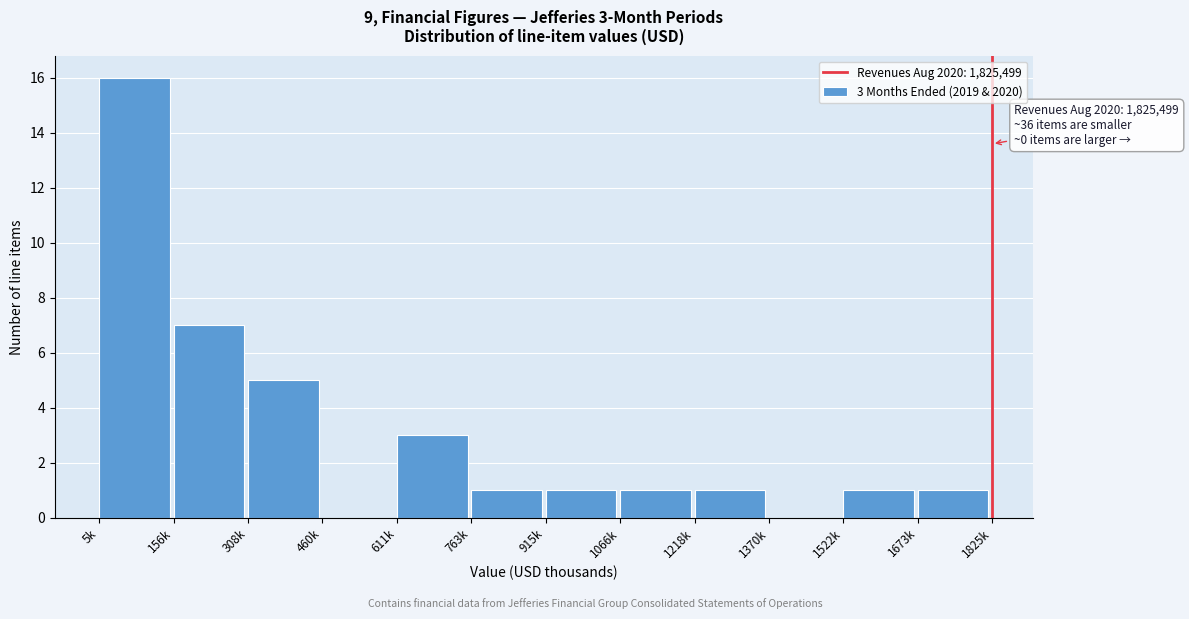

Reading left to right, extract all data points from this chart.

5k=16	156k=7	308k=5	460k=0	611k=3	763k=1	915k=1	1066k=1	1218k=1	1370k=0	1522k=1	1673k=1